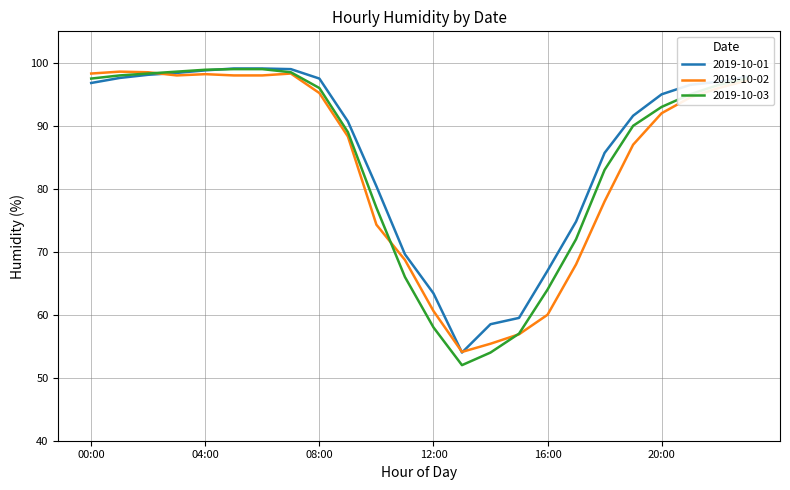

Which series has the largest range (max minus min)?

2019-10-03